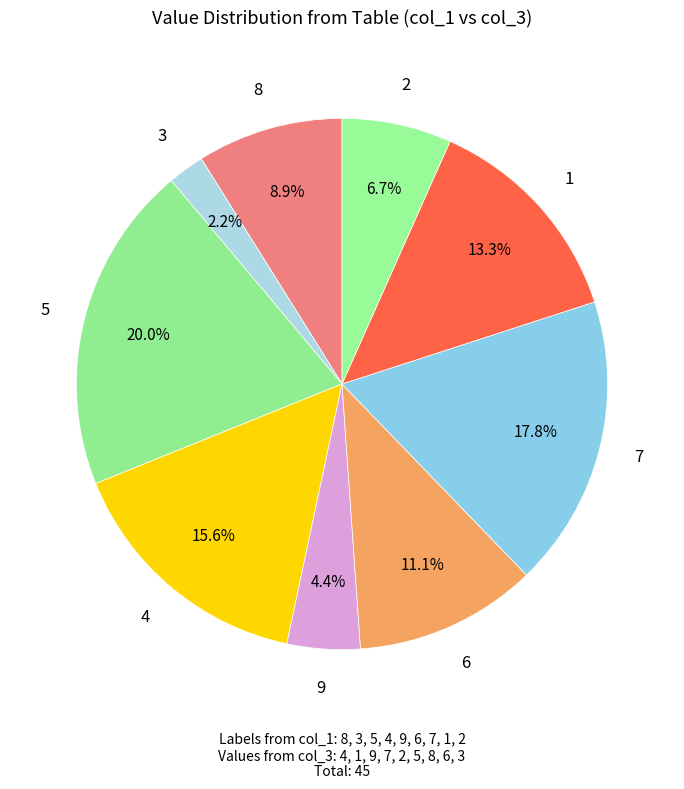

How many slices are in this pie chart?

9